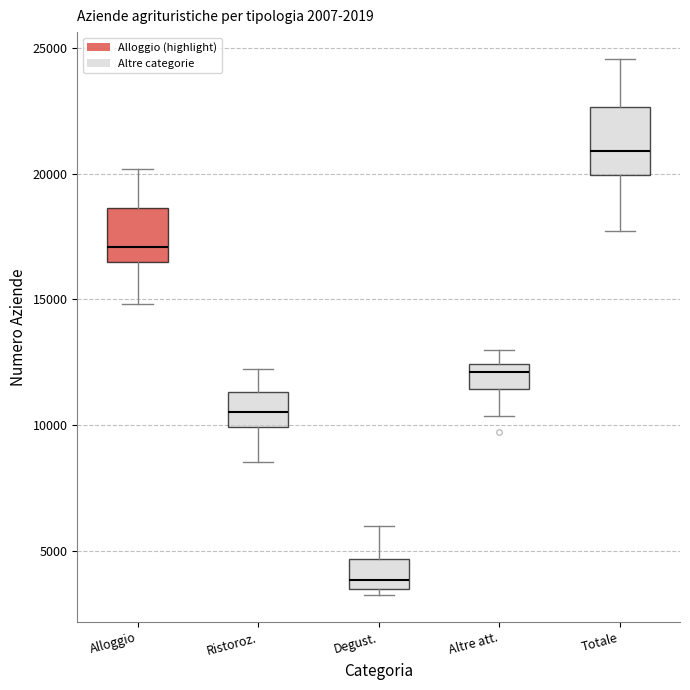

Where does the median line of the box for Ristoroz. sit on the y-axis? The values are not printed on the chart, so give them approximately, as read against the axis.

10500